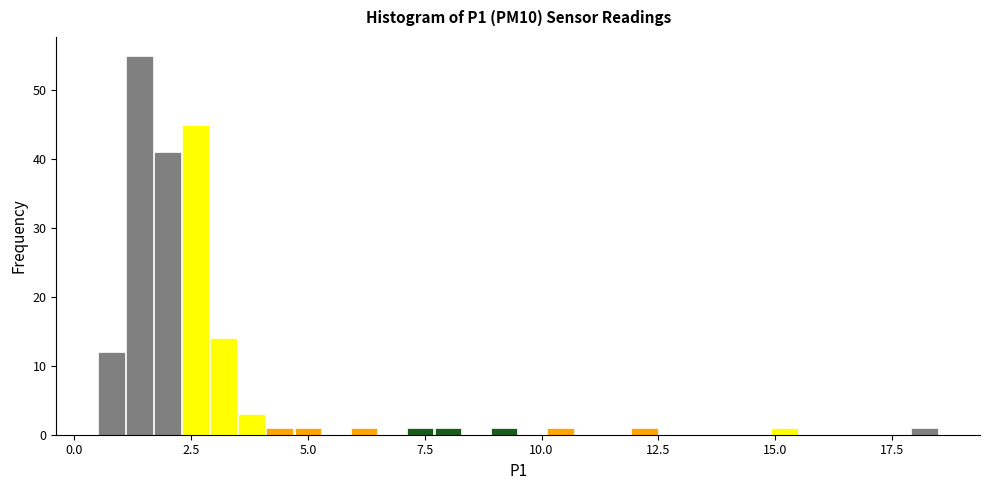

Around what value on the x-axis is the tallest bar? Give the approximate position of its centre, as read against the axis.

1.5